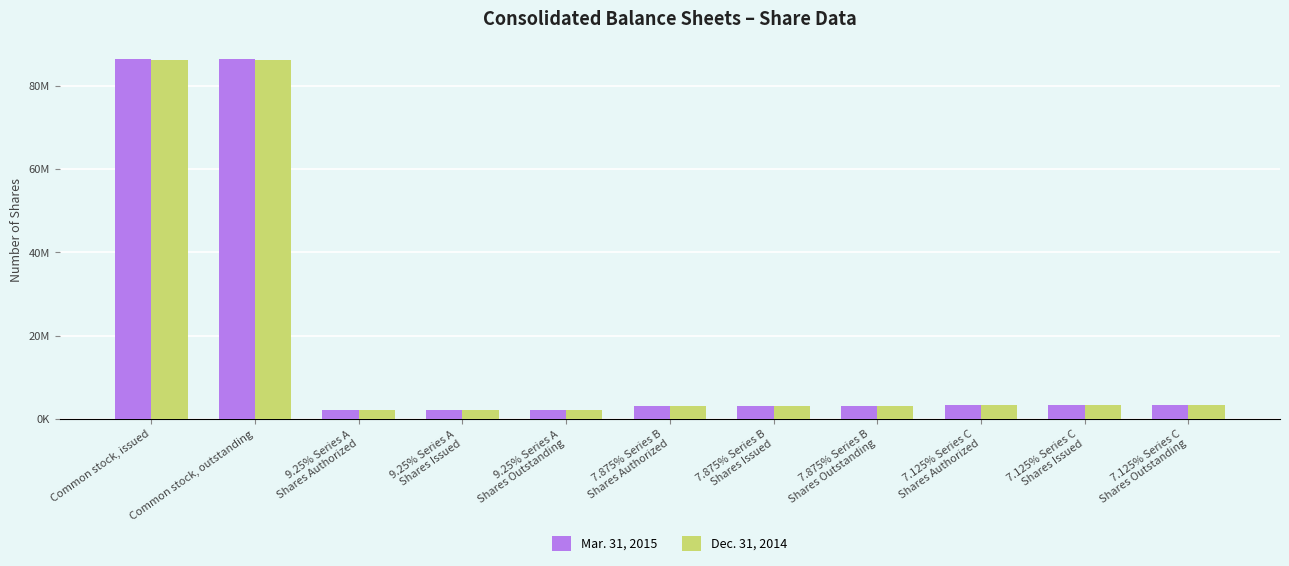

Between Common stock, outstanding and 7.125% Series C
Shares Authorized, which series saw the biggest shift?

Mar. 31, 2015